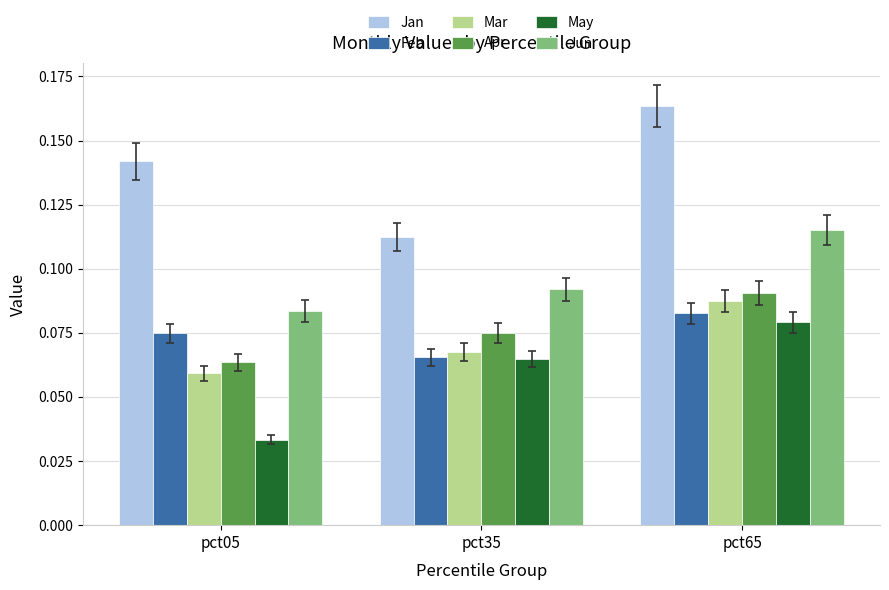

True or false: Jan has a value of 0.0 at pct65.

False